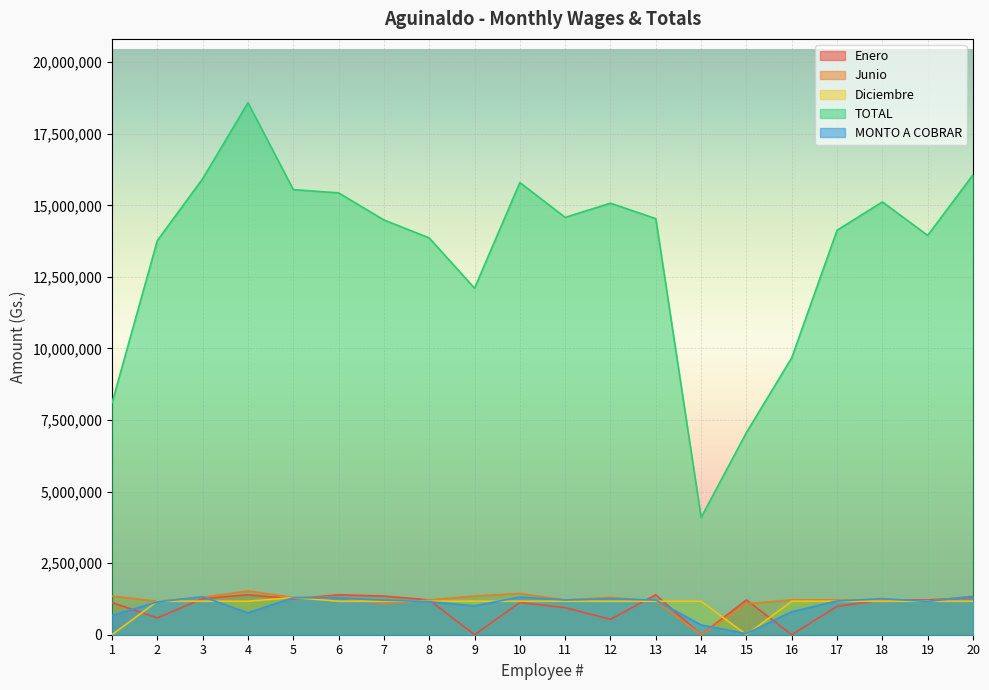

What is the difference between the second highest and minimum values in the Enero series?

1395000